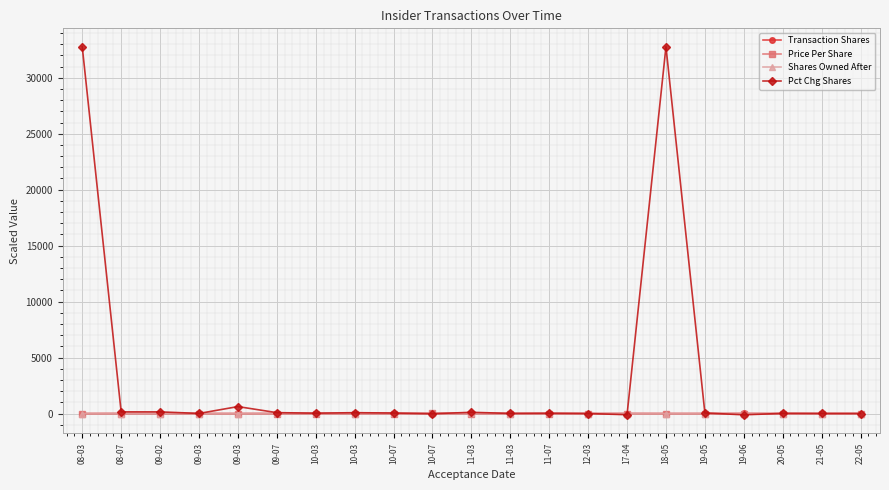

Does the chart display data point markers on the line(s)?

Yes